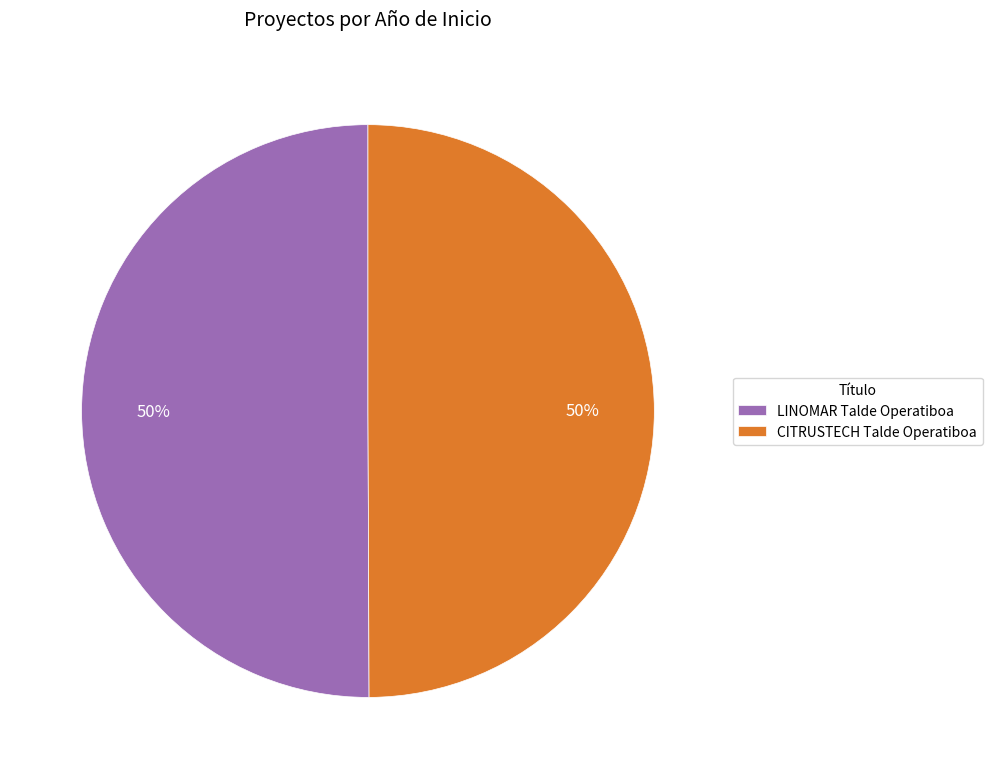

What is the ratio of the value at LINOMAR Talde Operatiboa to the value at CITRUSTECH Talde Operatiboa?

1.0